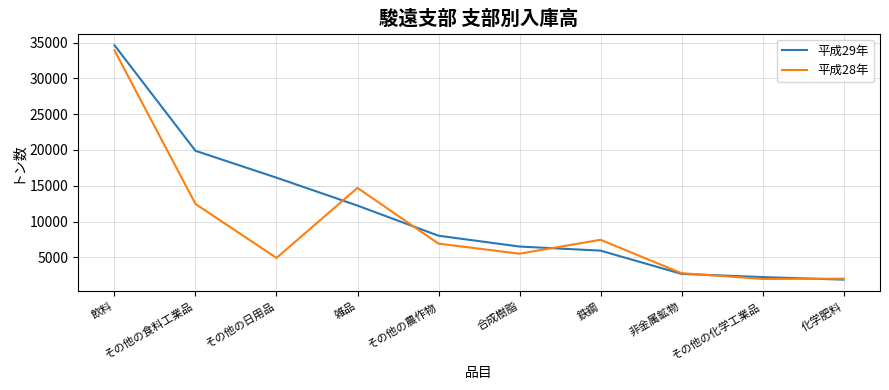

What is the difference between the maximum and second lowest values in the 平成29年 series?

32368